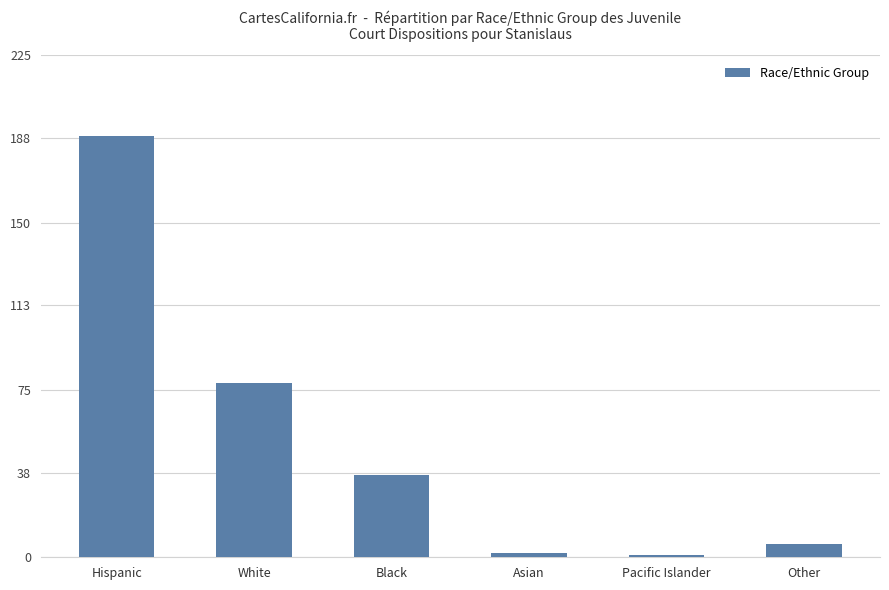

Is it true that the value at Hispanic is 253?

False